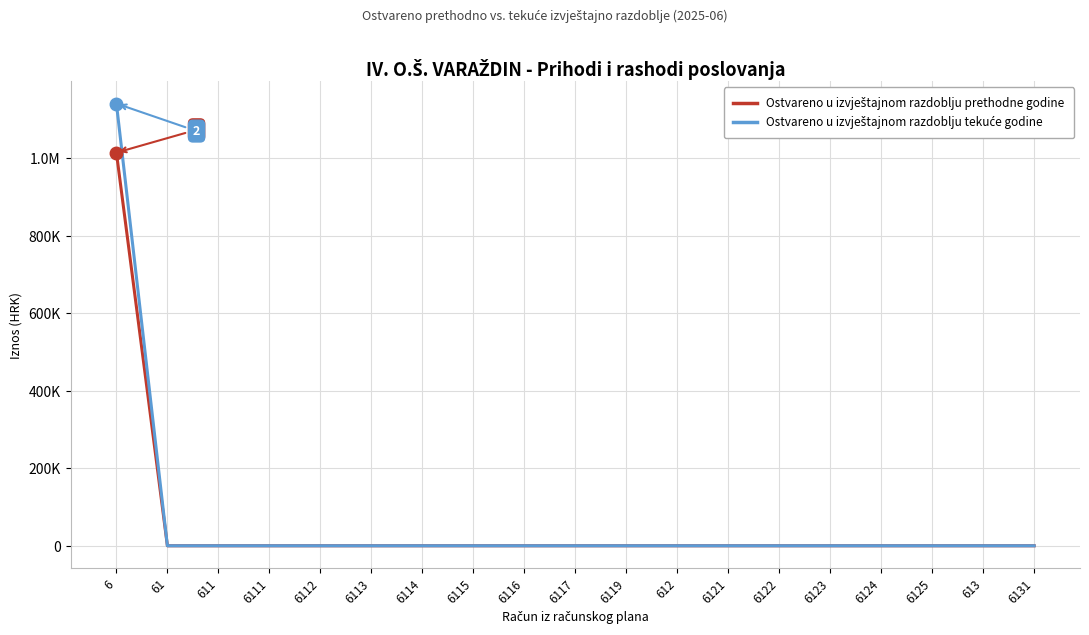

Is this an area chart (filled region under the line)?

No